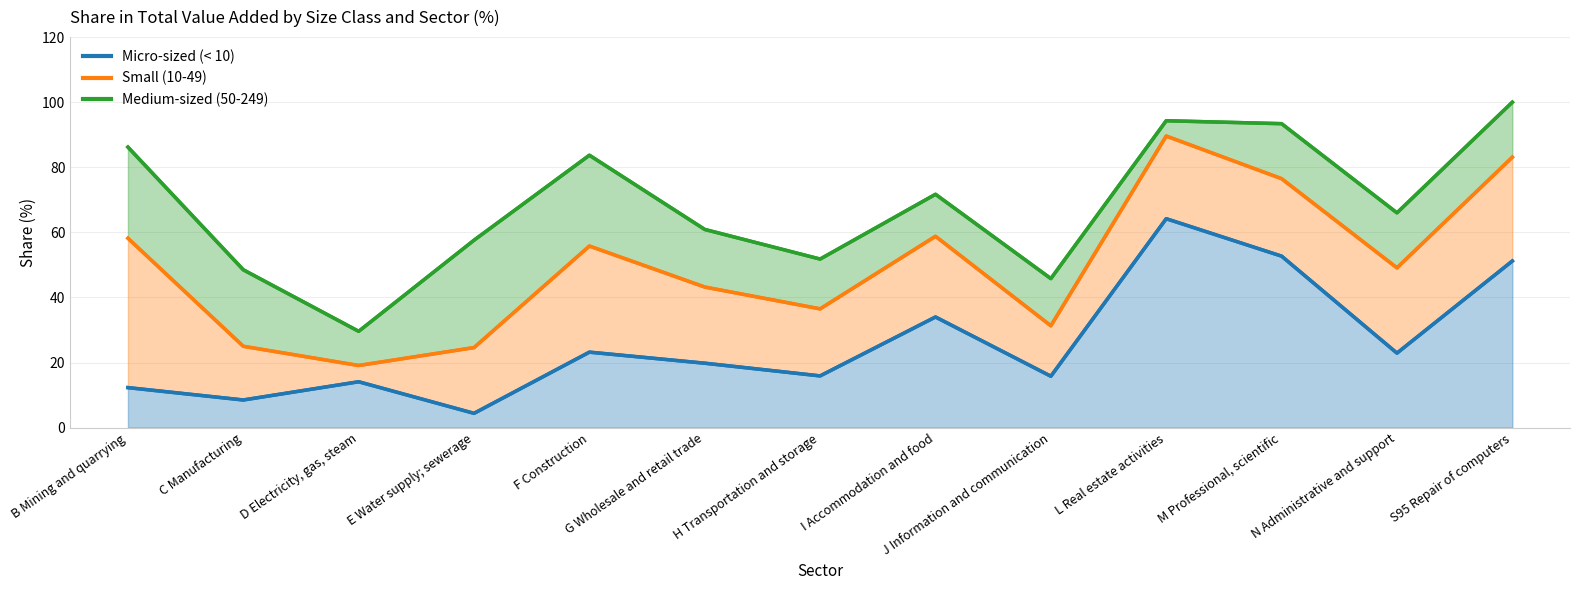

What is the difference between the Micro-sized (< 10) values at N Administrative and support and S95 Repair of computers?

28.3